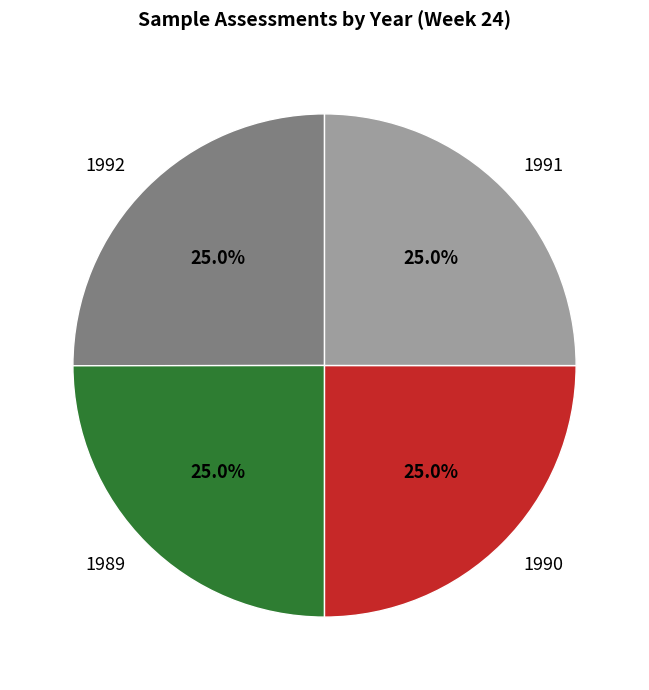

Is there a majority slice in this chart?

No